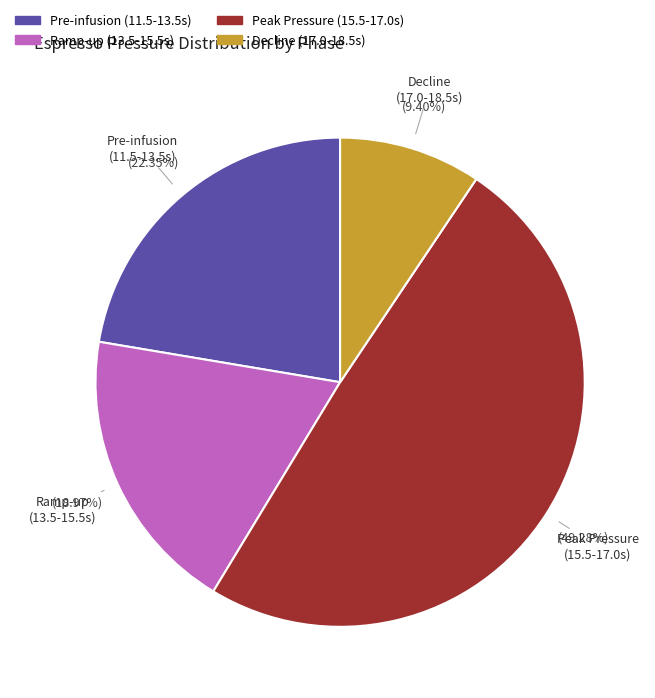

Is there any slice that represents more than half of the pie?

No